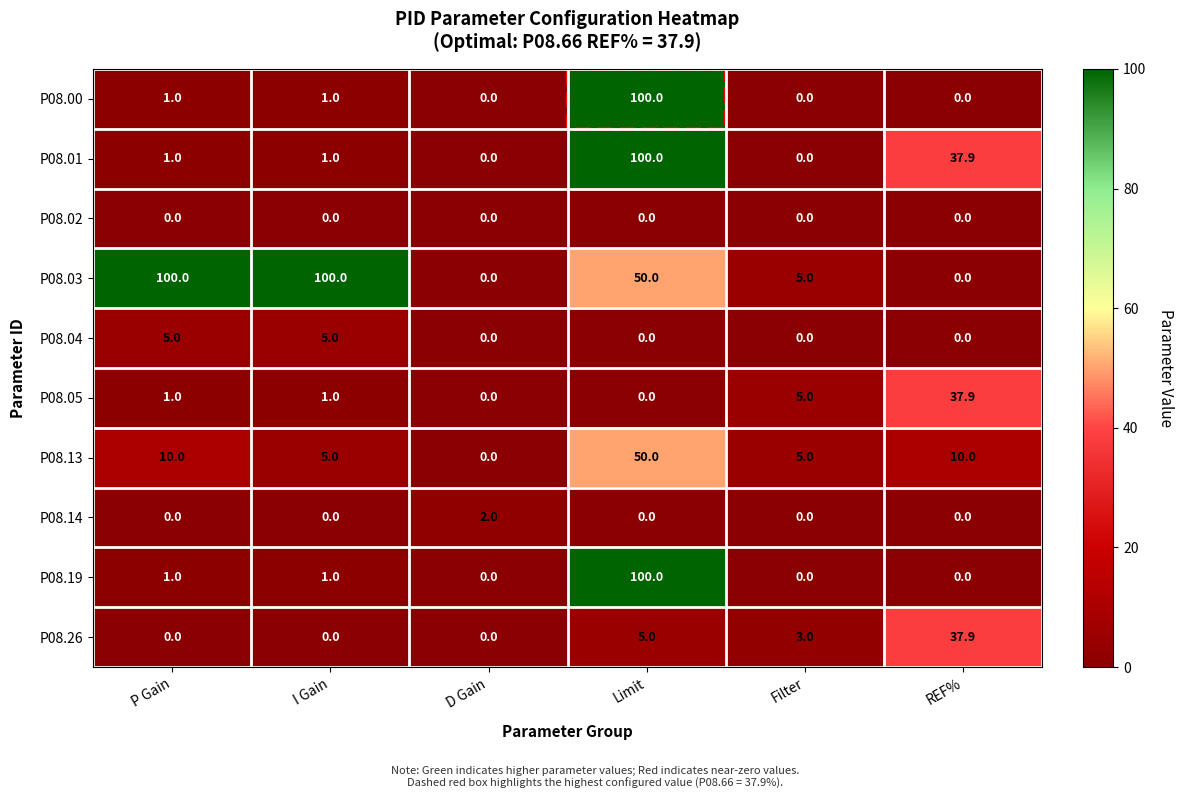

True or false: P08.00 has a value of 1.0 at I Gain.

True